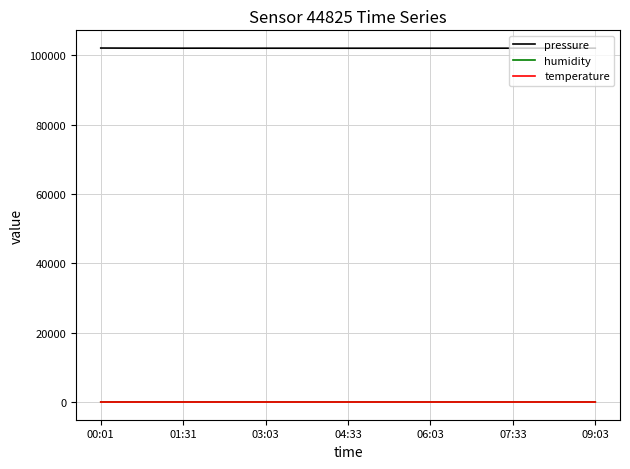

Which series has the largest range (max minus min)?

pressure